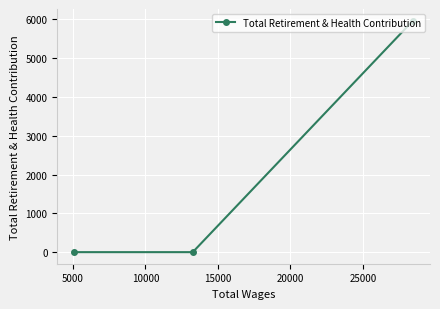

What is the sum of all values?

5971